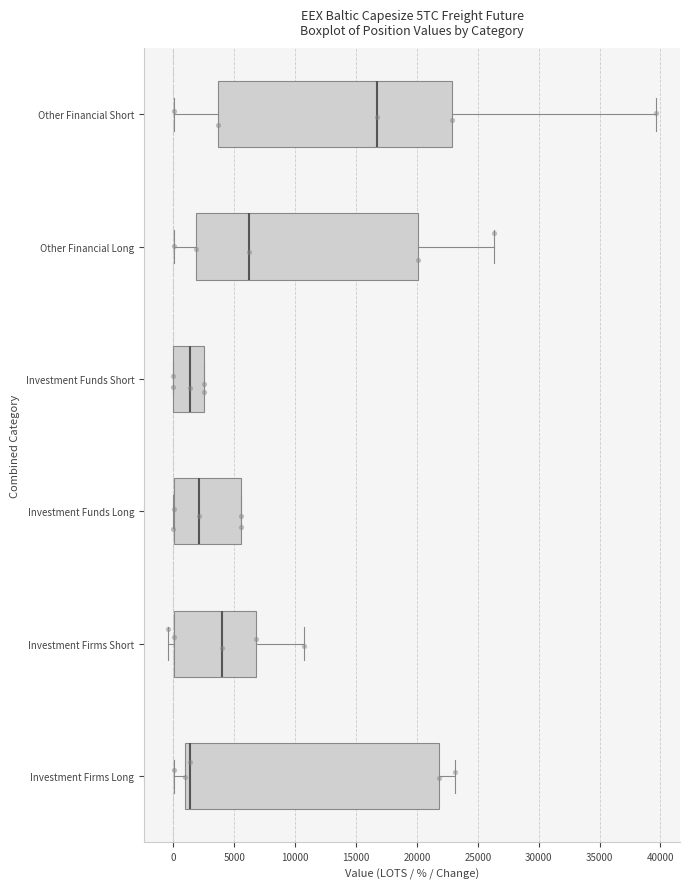

Reading bottom to top, transcribe this box plot: for each box, give where its median line is, the range the box spans, and where its two whiskers end, as read against the x-axis. The values are not printed on the chart, so give them approximately, as read against the axis.

Investment Firms Long: median 1500, box 1000 to 22000, whiskers 0 to 23000
Investment Firms Short: median 4000, box 0 to 7000, whiskers -500 to 11000
Investment Funds Long: median 2000, box 0 to 5500, whiskers 0 to 5500
Investment Funds Short: median 1500, box 0 to 2500, whiskers 0 to 2500
Other Financial Long: median 6000, box 2000 to 20000, whiskers 0 to 26500
Other Financial Short: median 16500, box 3500 to 23000, whiskers 0 to 39500